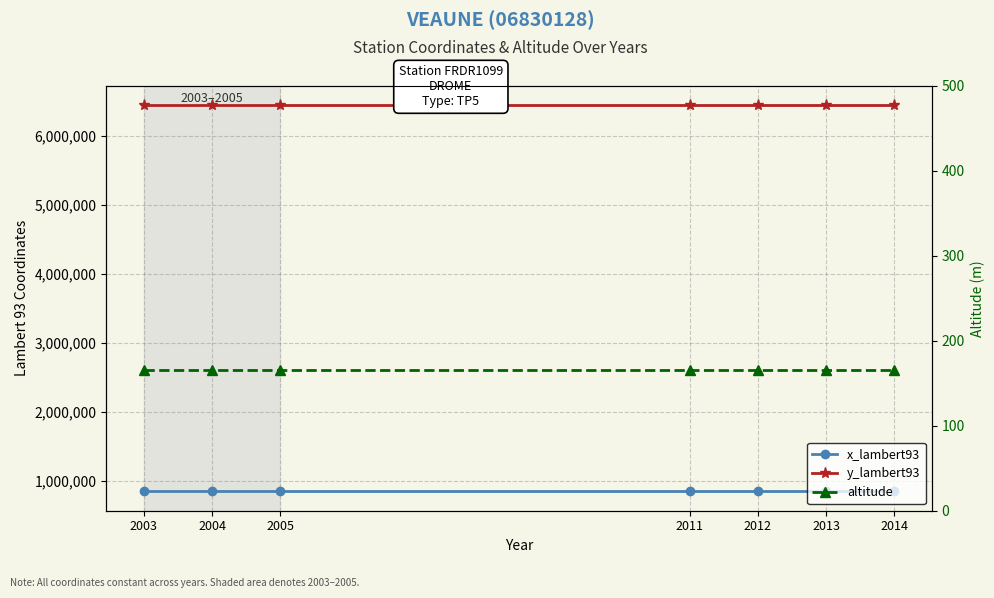

Which series has the largest total across all categories?

y_lambert93